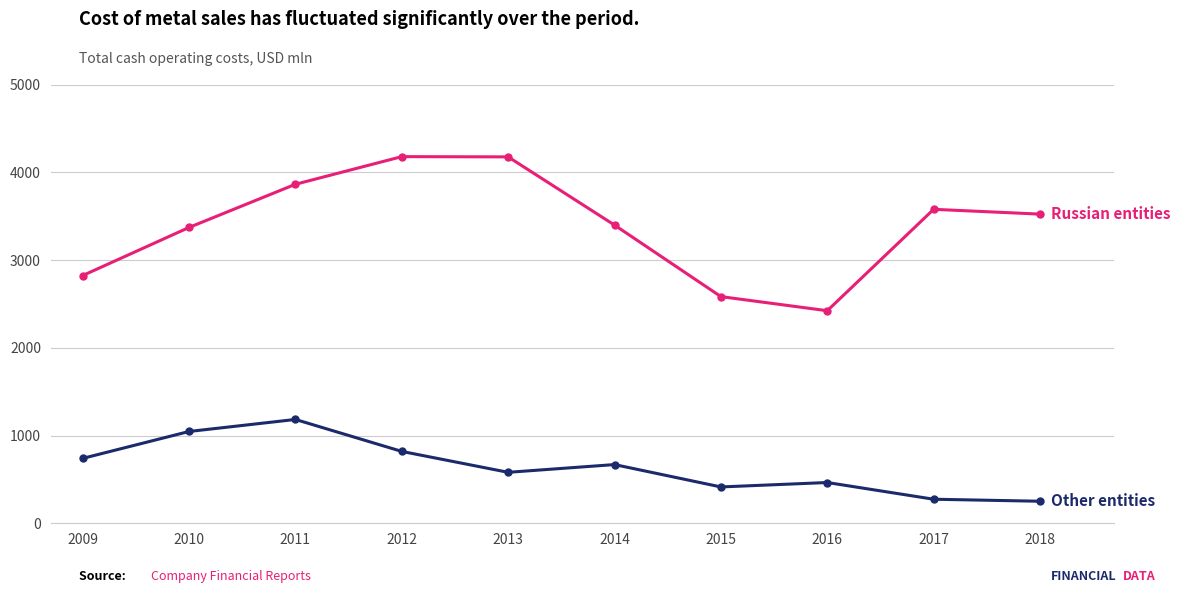

What is the minimum value shown in the chart?

251.0